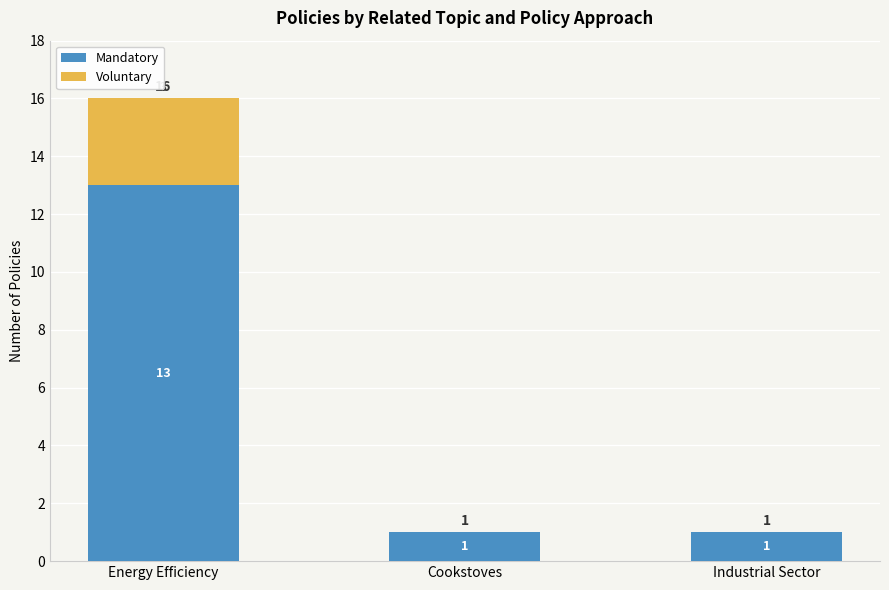

Reading left to right, transcribe the values for Mandatory.

Energy Efficiency=13	Cookstoves=1	Industrial Sector=1